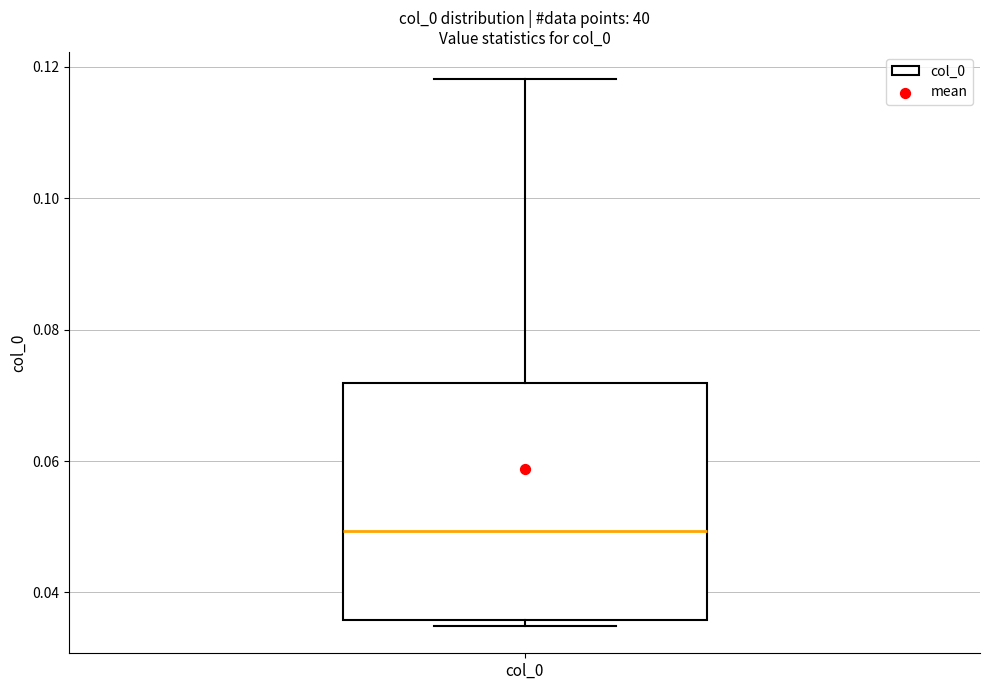

Read this box plot against the y-axis: the position of the median line, the range covered by the box, and the ends of both whiskers. The values are not printed on the chart, so give them approximately, as read against the axis.

median 0.050, box 0.036 to 0.072, whiskers 0.034 to 0.118